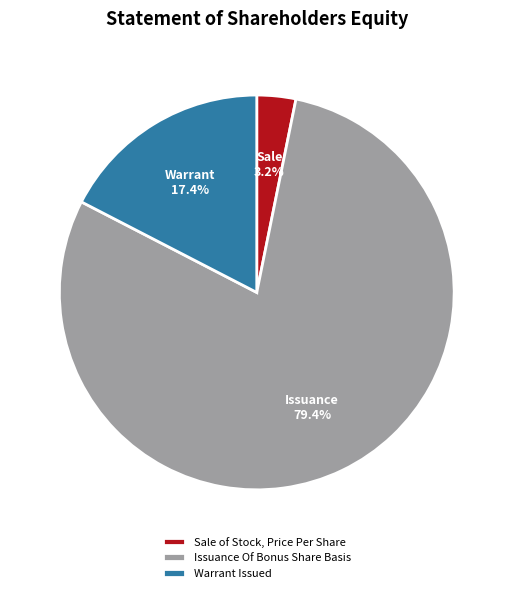

How much of the chart is everything except Issuance Of Bonus Share Basis?

20.6%